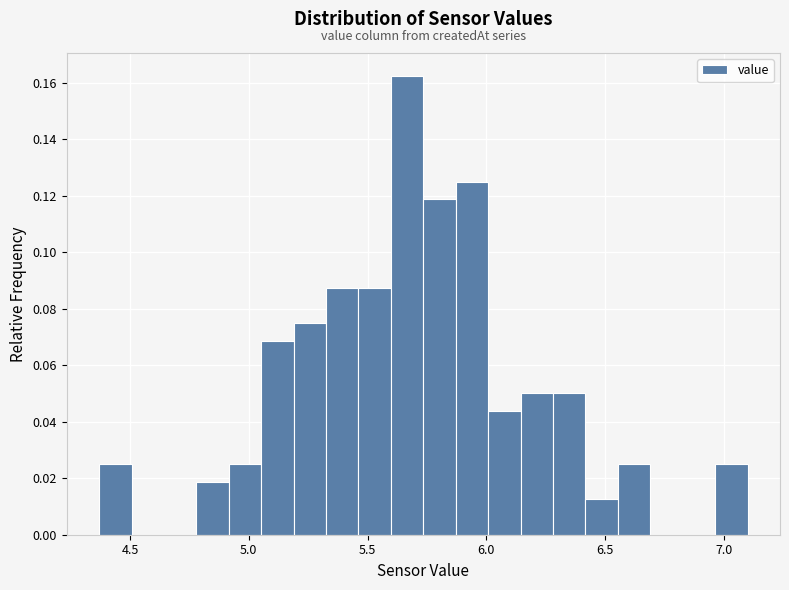

Around what value on the x-axis is the tallest bar? Give the approximate position of its centre, as read against the axis.

5.65